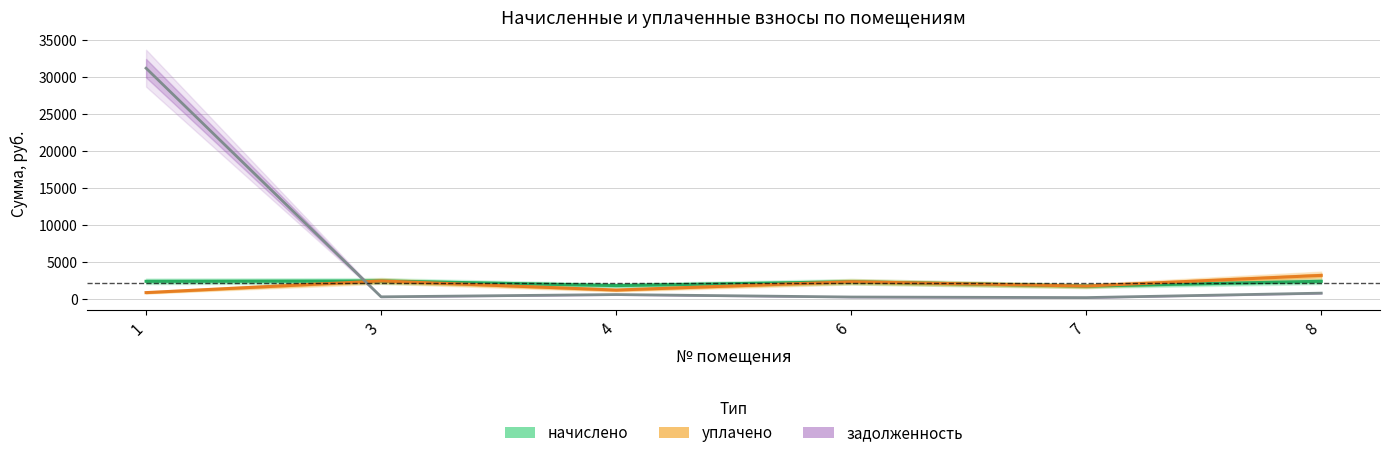

Which has a higher value, 4 or 7?

4